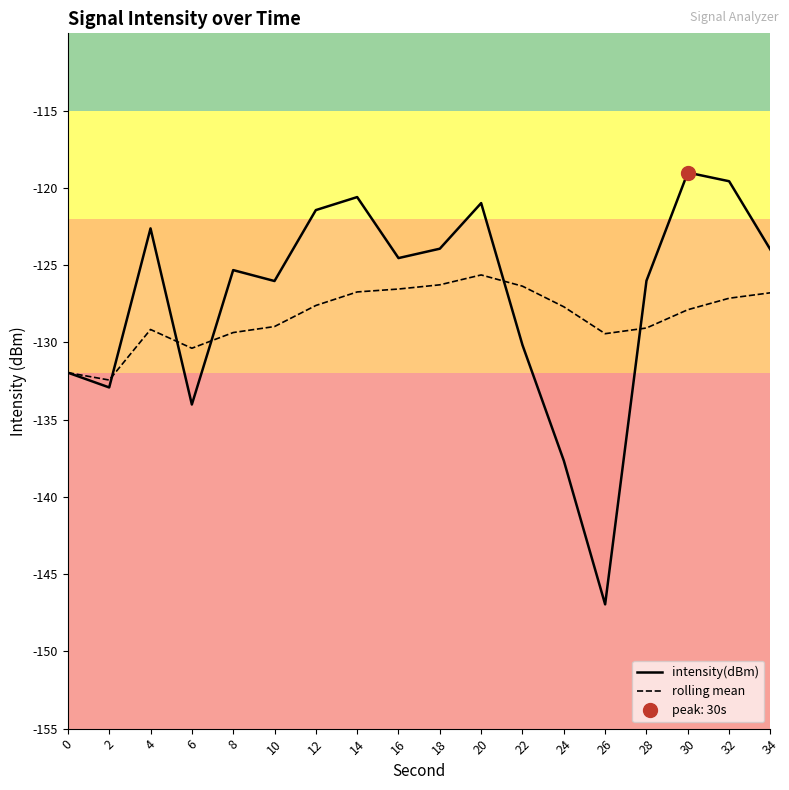

Is it true that intensity(dBm) equals -132.9 at 2?

True